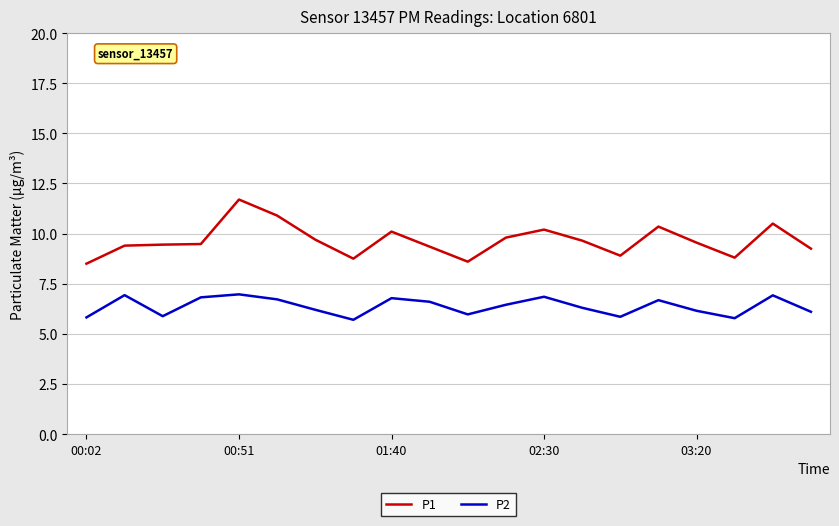

True or false: P2 and P1 cross at least once.

False